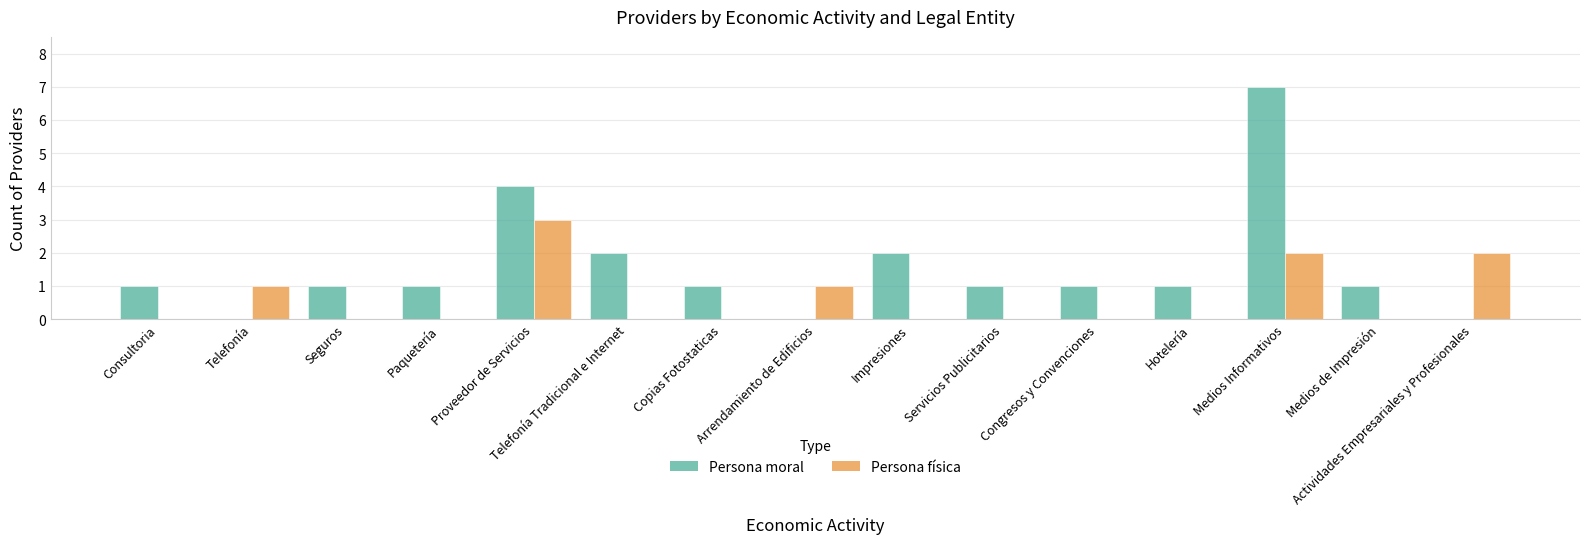

Which series has the largest total across all categories?

Persona moral